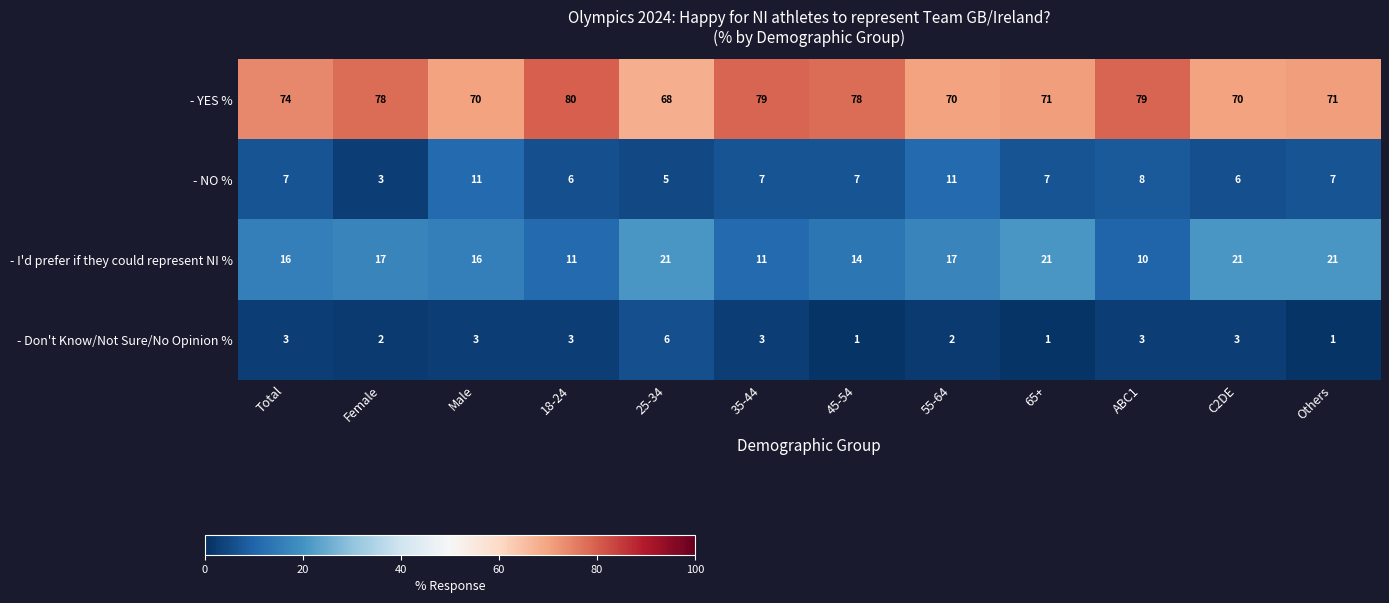

The value of - I'd prefer if they could represent NI % at Male is 16. True or false?

True